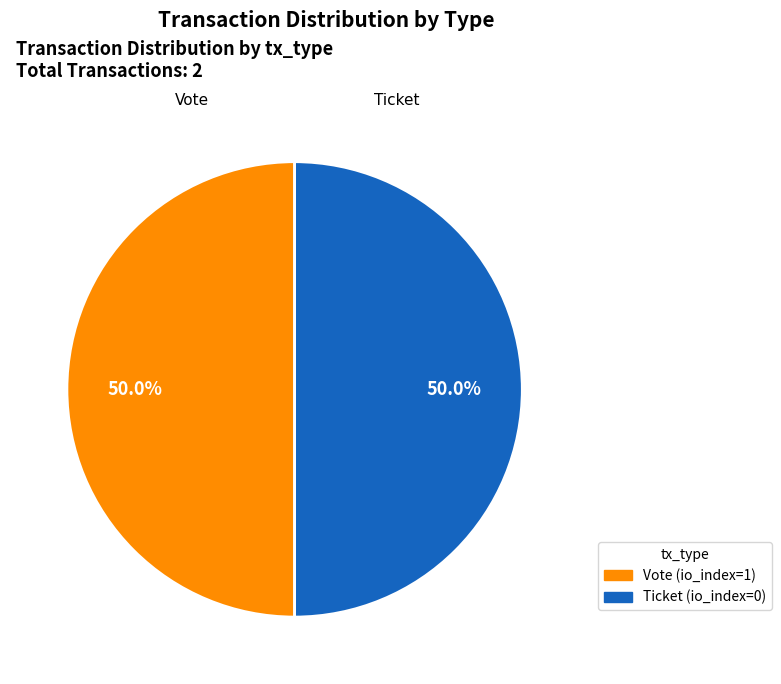

Do Ticket (io_index=0) and Vote (io_index=1) together represent more than half of the pie?

Yes